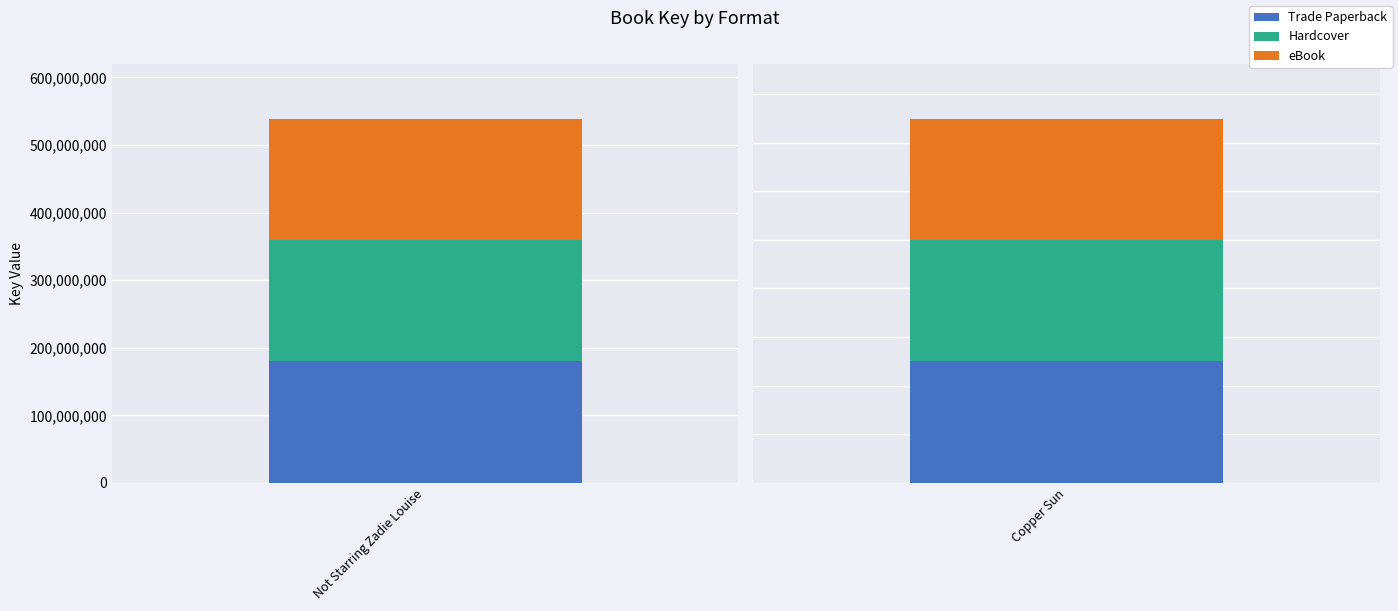

Between Copper Sun and Not Starring Zadie Louise, which is larger?

Not Starring Zadie Louise